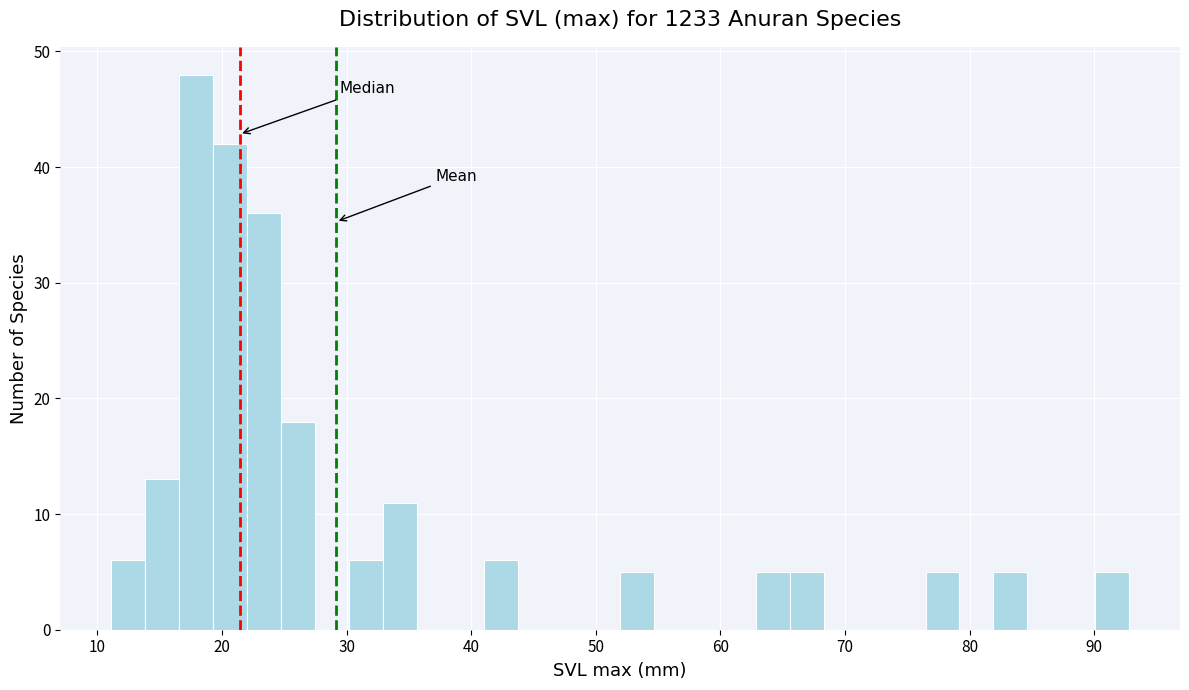

Read against the x-axis, roughly where is the centre of the tallest bar?

18